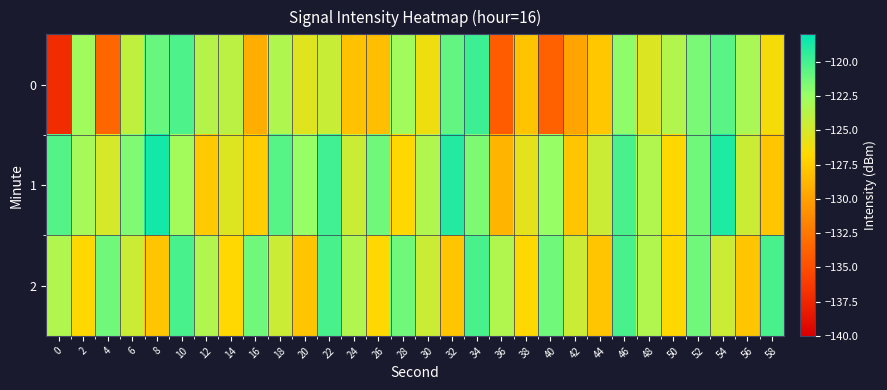

Which series changed the most between 16 and 22?

1